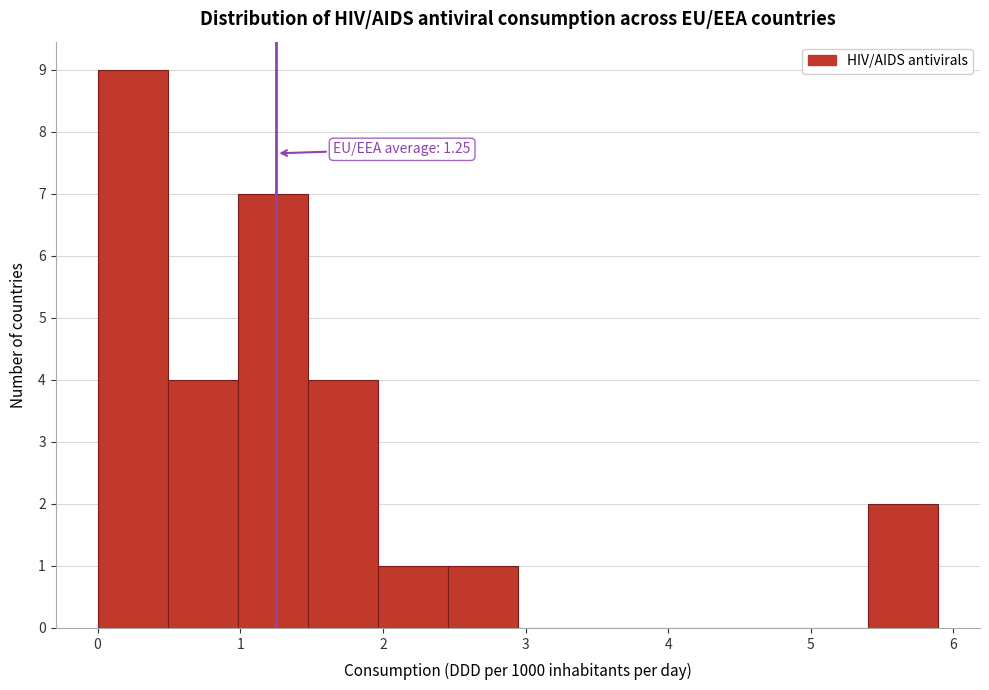

Over which range of the x-axis is the bar tallest?

0.0 to 0.5